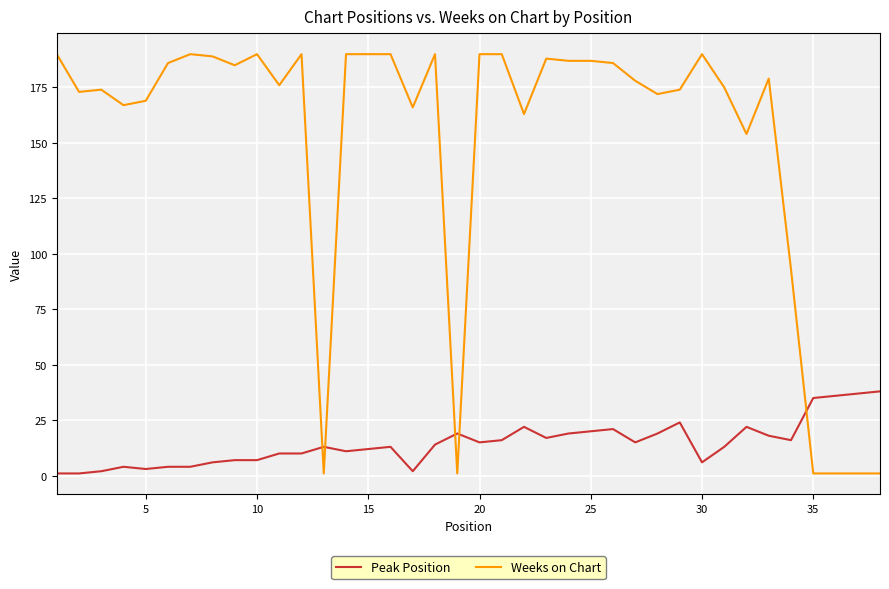

How many categories are shown in the chart?

38